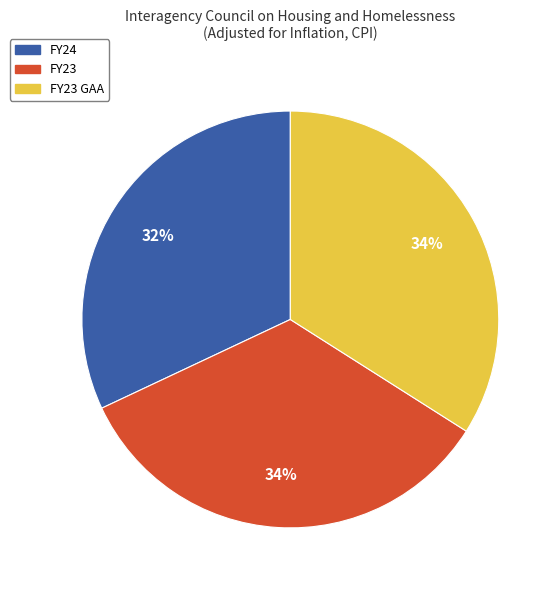

Is there a majority slice in this chart?

No